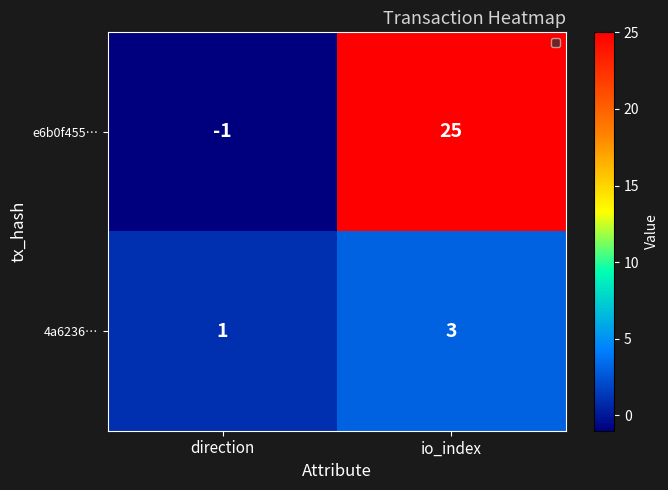

Read the 4a6236… value at io_index.

3